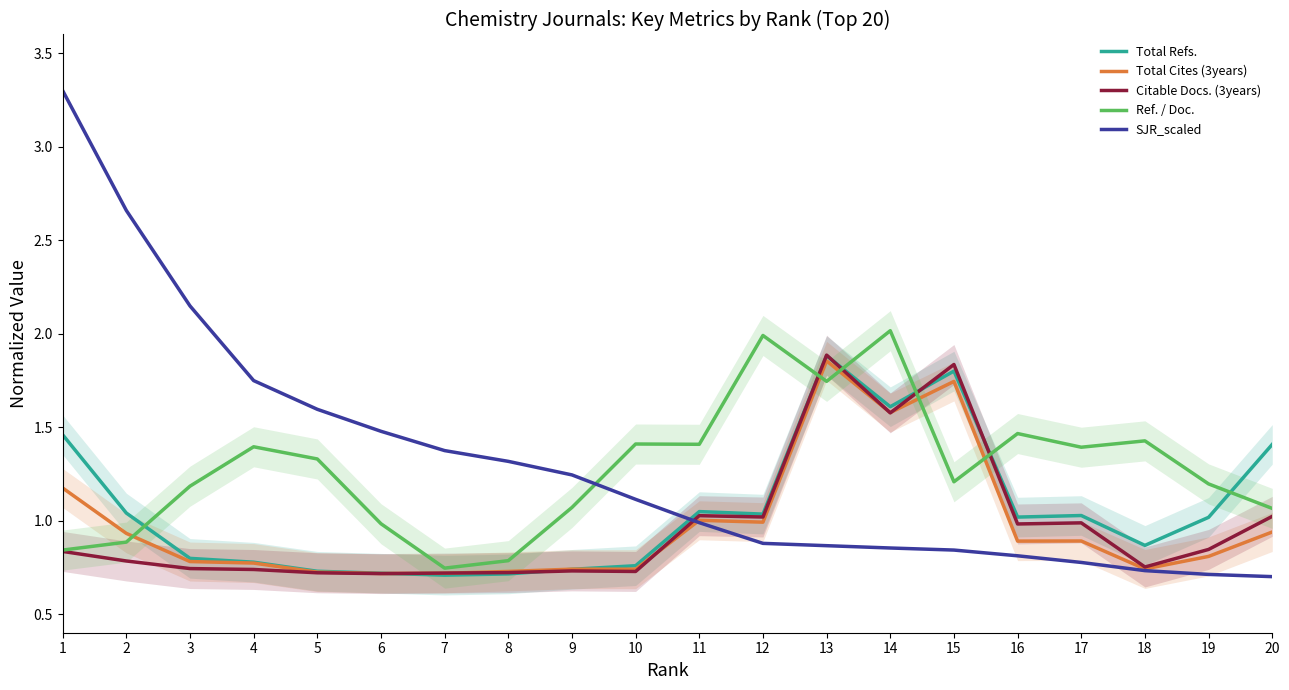

Reading right to left, extract all data points from this chart.

Total Refs.: 20=1.4	19=1.0	18=0.9	17=1.0	16=1.0	15=1.8	14=1.6	13=1.9	12=1.0	11=1.0	10=0.8	9=0.7	8=0.7	7=0.7	6=0.7	5=0.7	4=0.8	3=0.8	2=1.0	1=1.5
Total Cites (3years): 20=0.9	19=0.8	18=0.7	17=0.9	16=0.9	15=1.7	14=1.6	13=1.9	12=1.0	11=1.0	10=0.7	9=0.7	8=0.7	7=0.7	6=0.7	5=0.7	4=0.8	3=0.8	2=0.9	1=1.2
Citable Docs. (3years): 20=1.0	19=0.8	18=0.8	17=1.0	16=1.0	15=1.8	14=1.6	13=1.9	12=1.0	11=1.0	10=0.7	9=0.7	8=0.7	7=0.7	6=0.7	5=0.7	4=0.7	3=0.7	2=0.8	1=0.8
Ref. / Doc.: 20=1.1	19=1.2	18=1.4	17=1.4	16=1.5	15=1.2	14=2.0	13=1.7	12=2.0	11=1.4	10=1.4	9=1.1	8=0.8	7=0.7	6=1.0	5=1.3	4=1.4	3=1.2	2=0.9	1=0.8
SJR_scaled: 20=0.7	19=0.7	18=0.7	17=0.8	16=0.8	15=0.8	14=0.9	13=0.9	12=0.9	11=1.0	10=1.1	9=1.2	8=1.3	7=1.4	6=1.5	5=1.6	4=1.7	3=2.1	2=2.7	1=3.3